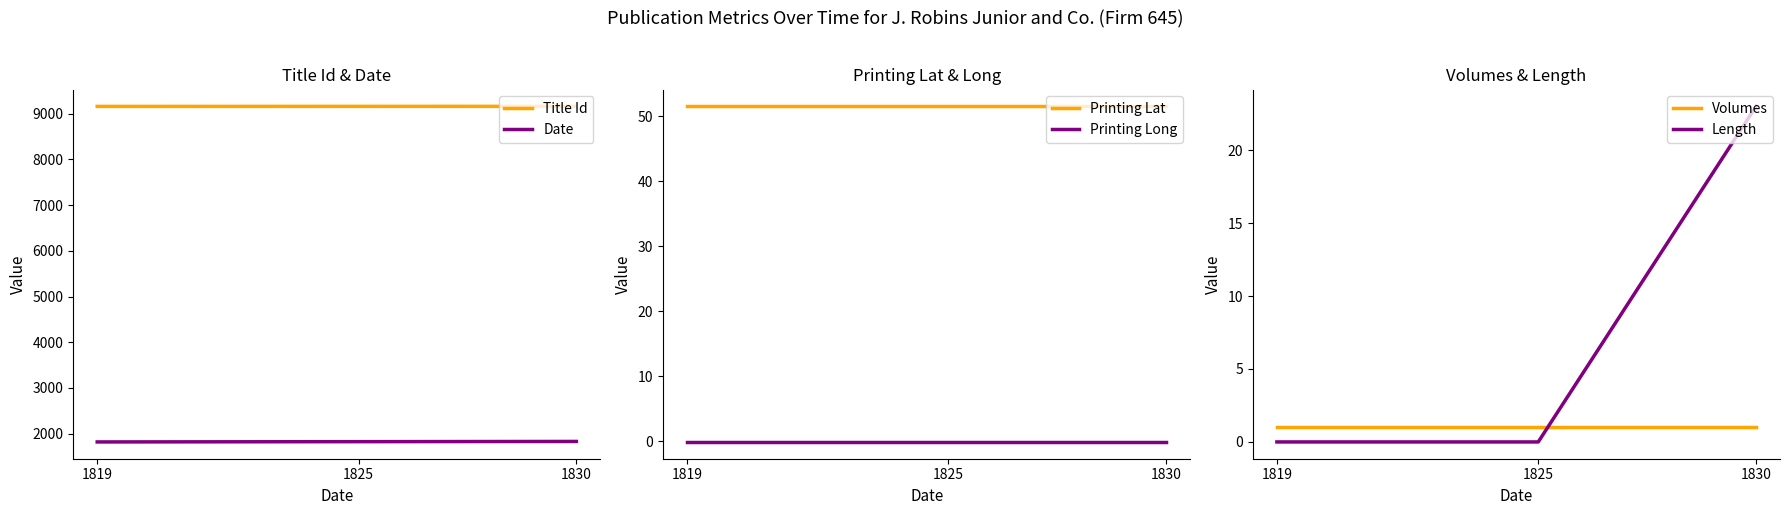

At 1830, list the series in order from largest to smallest.

Title Id, Date, Printing Lat, Length, Volumes, Printing Long